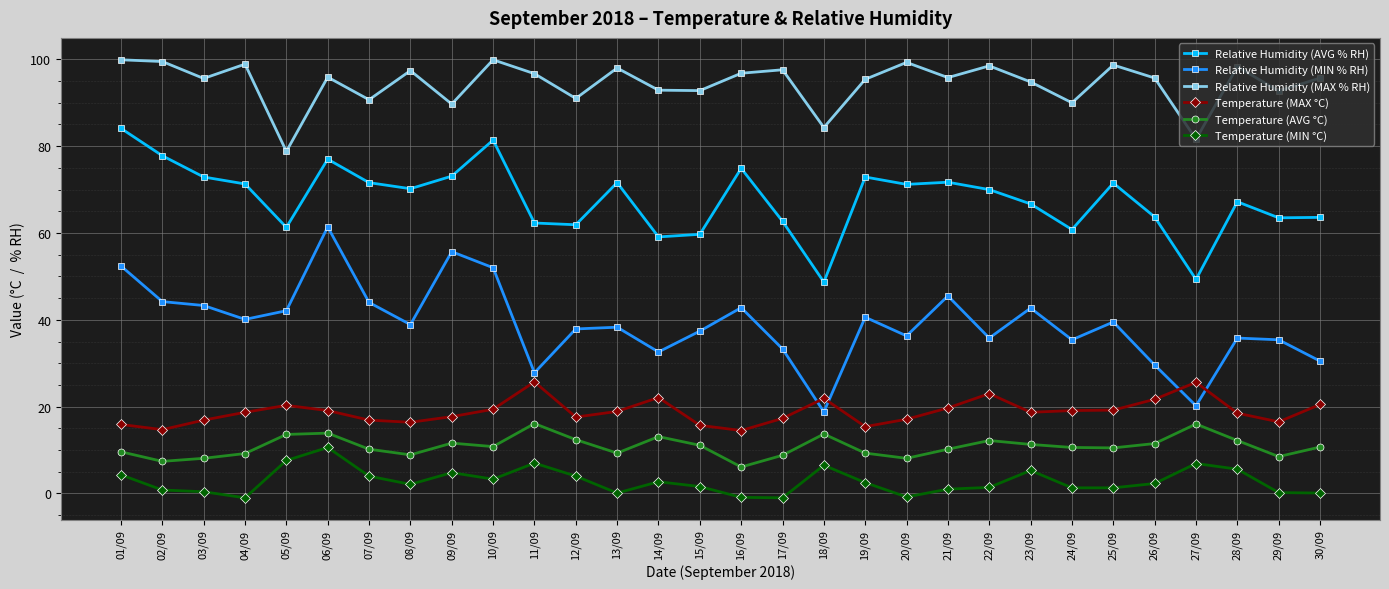

What is the maximum value shown in the chart?

99.9